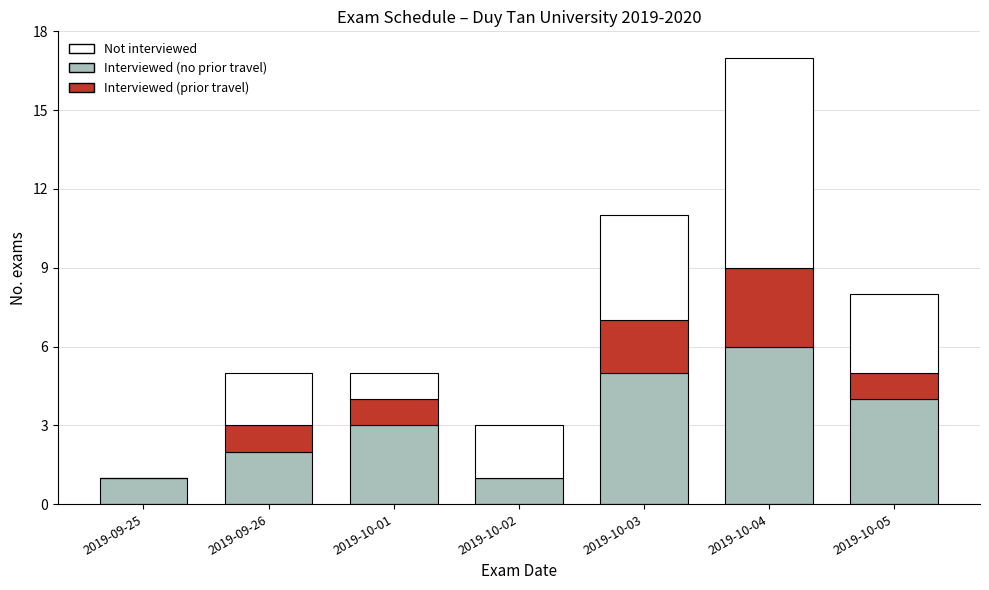

Reading left to right, list the values for the Interviewed (no prior travel) series.

2019-09-25=1	2019-09-26=2	2019-10-01=3	2019-10-02=1	2019-10-03=5	2019-10-04=6	2019-10-05=4